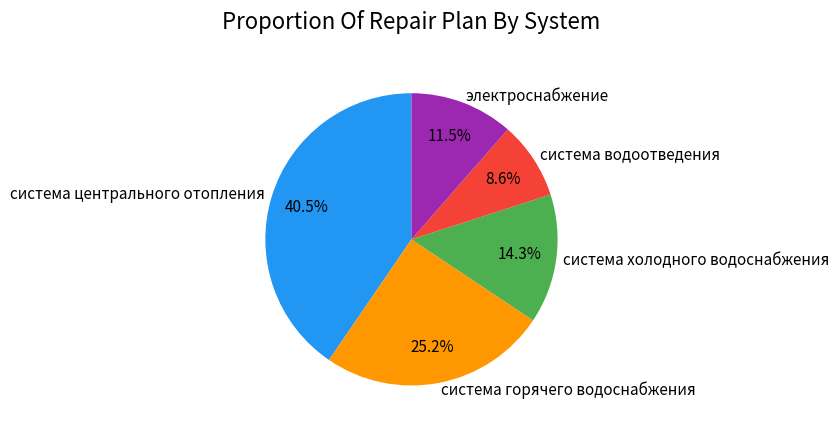

Which has a higher value, система водоотведения or система холодного водоснабжения?

система холодного водоснабжения